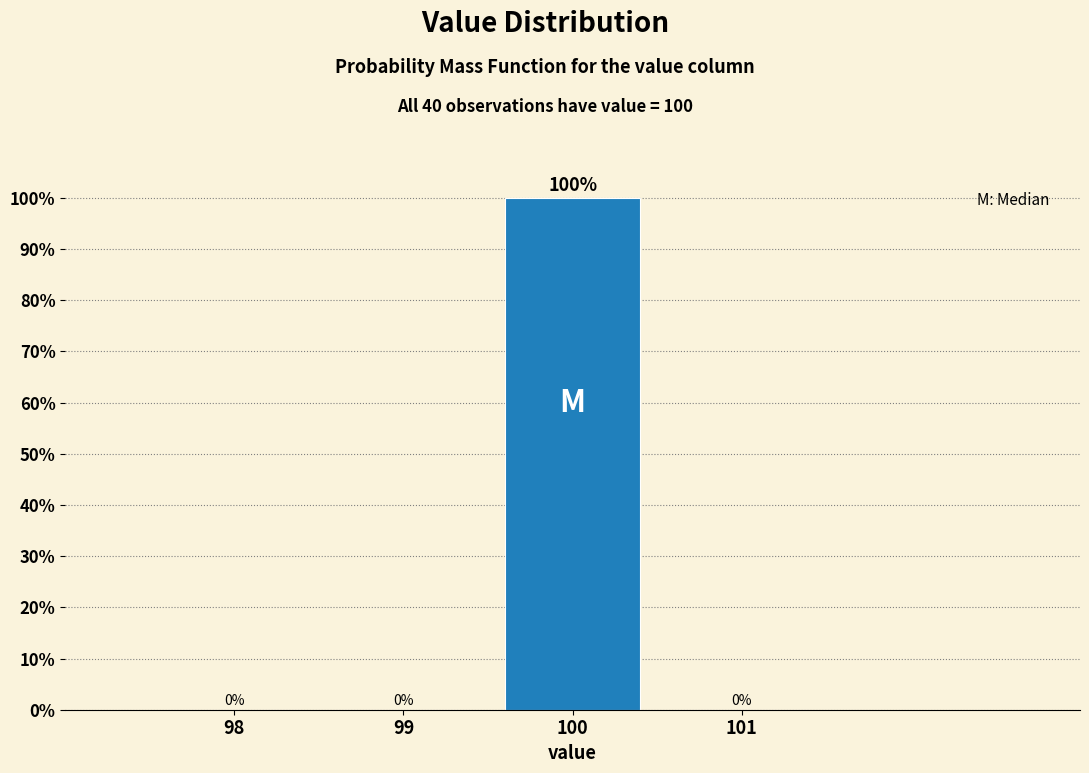

Reading left to right, what are all the values shown in this chart?

98=0	99=0	100=100	101=0